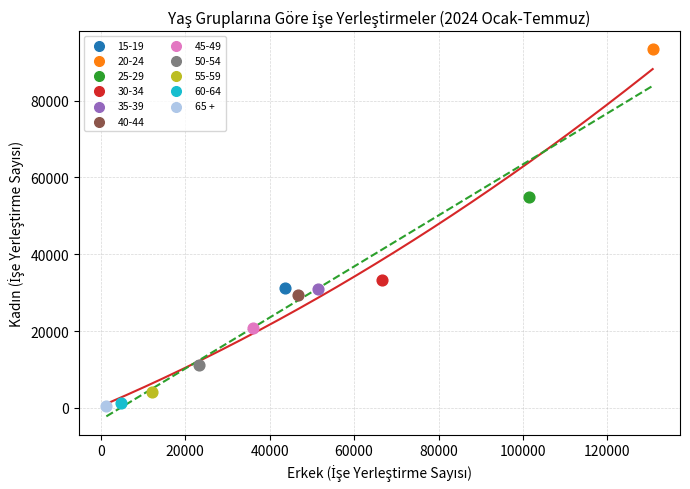

Which series reaches the minimum Y coordinate?

65 +